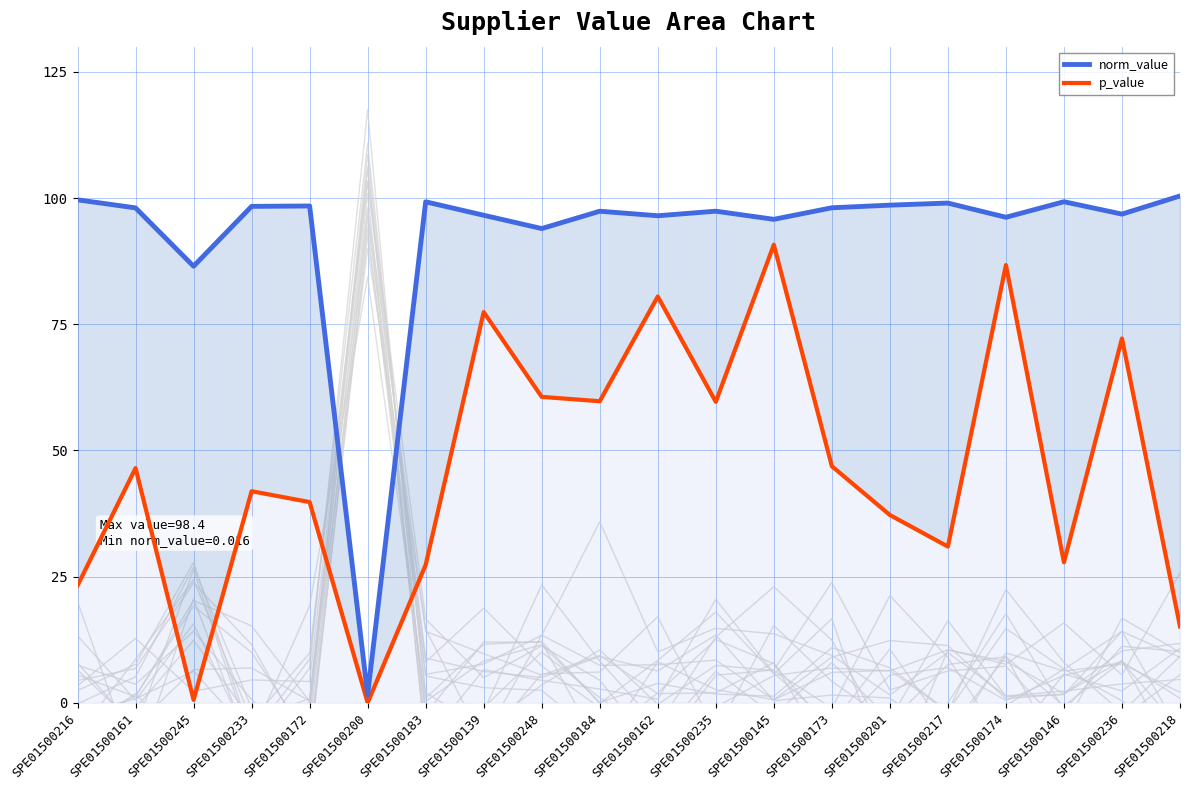

What is the value of the norm_value point at the 7th from the left?

99.3